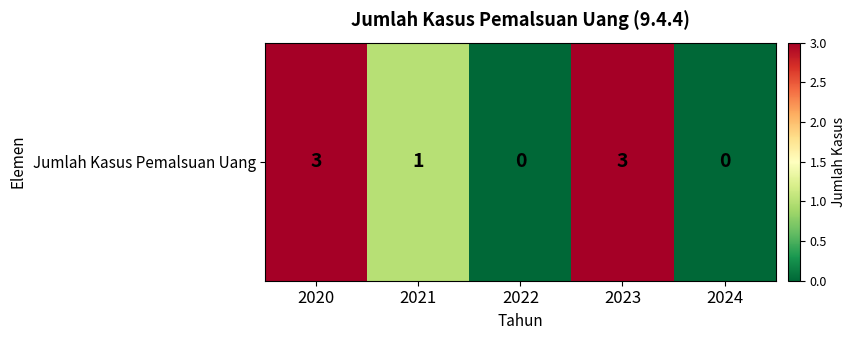

Between 2021 and 2020, which is larger?

2020